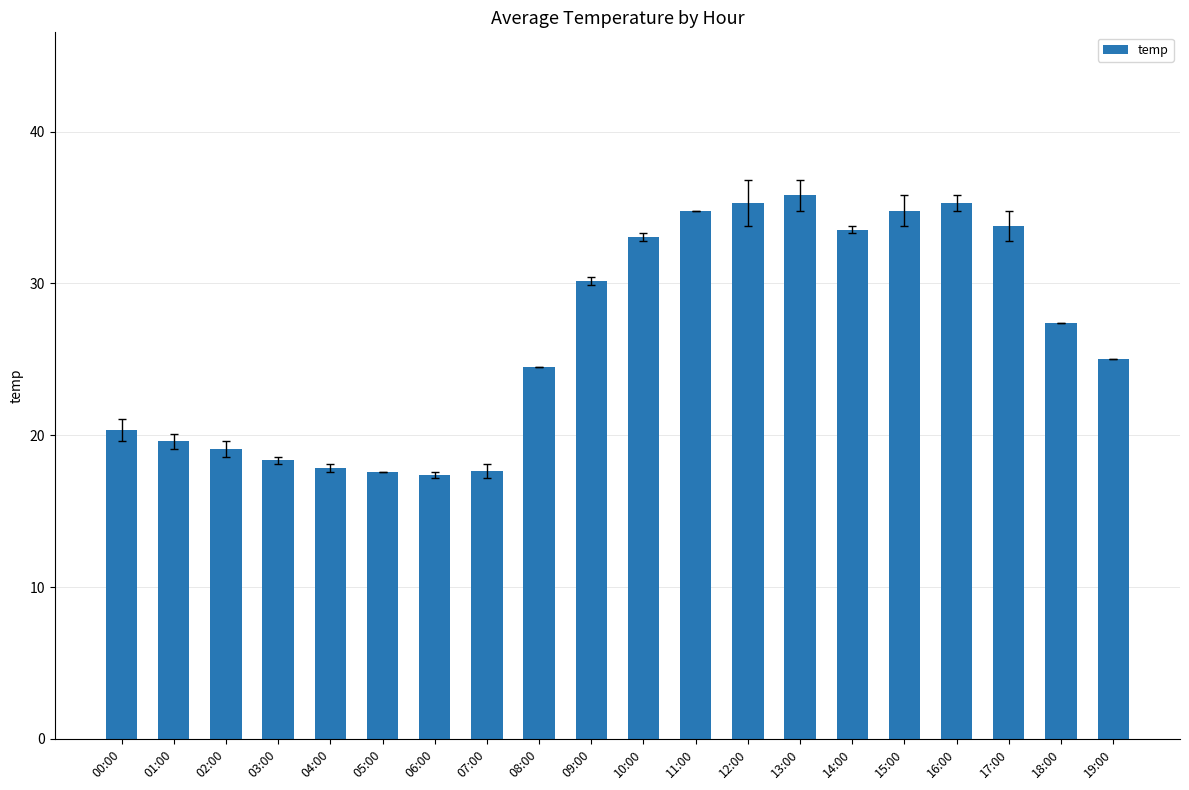

What is the value of the 18th bar from the left?

33.8